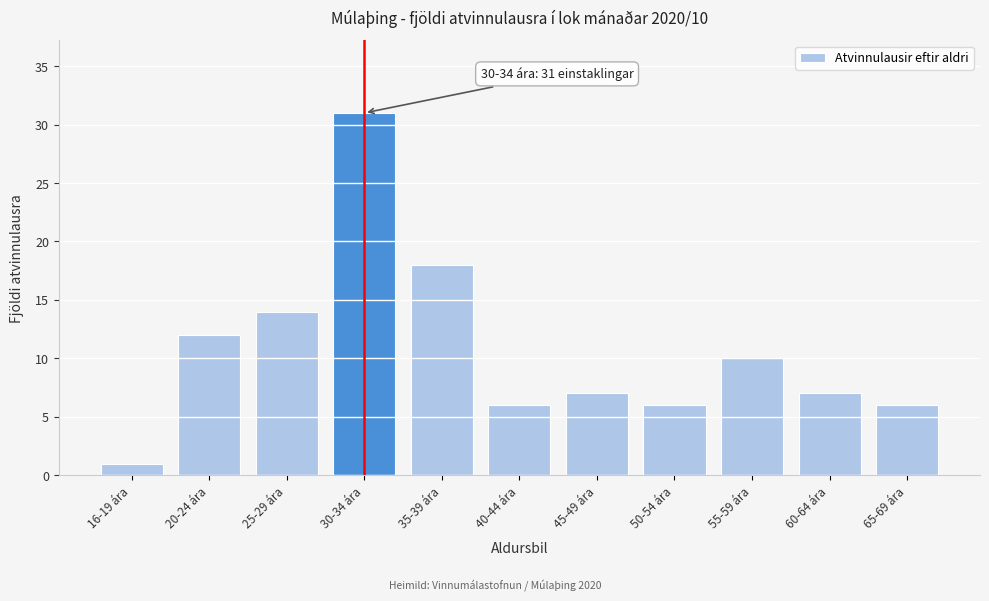

Reading left to right, list all the values displayed in this chart.

1	12	14	31	18	6	7	6	10	7	6